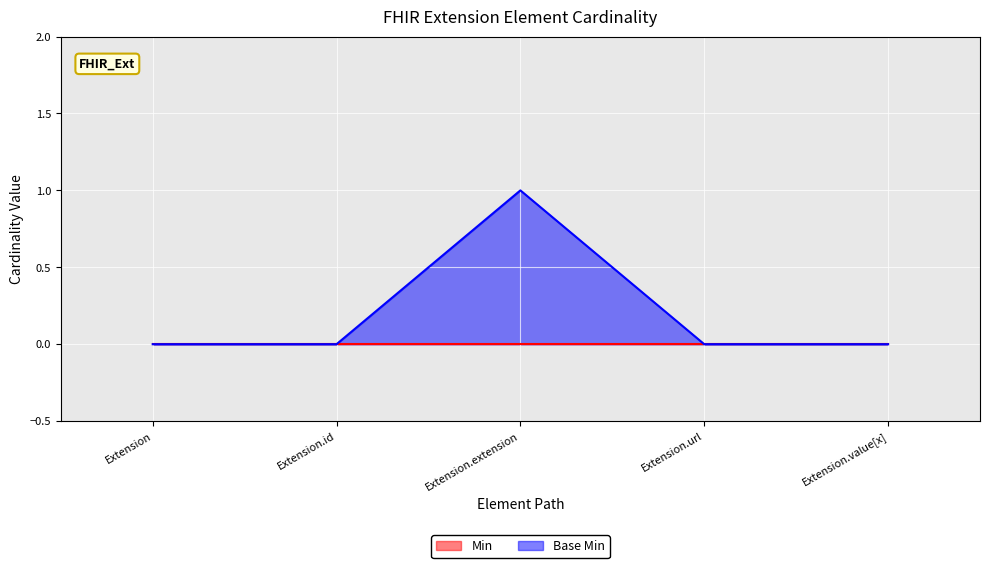

True or false: the data has more than 2 interior local peaks.

False